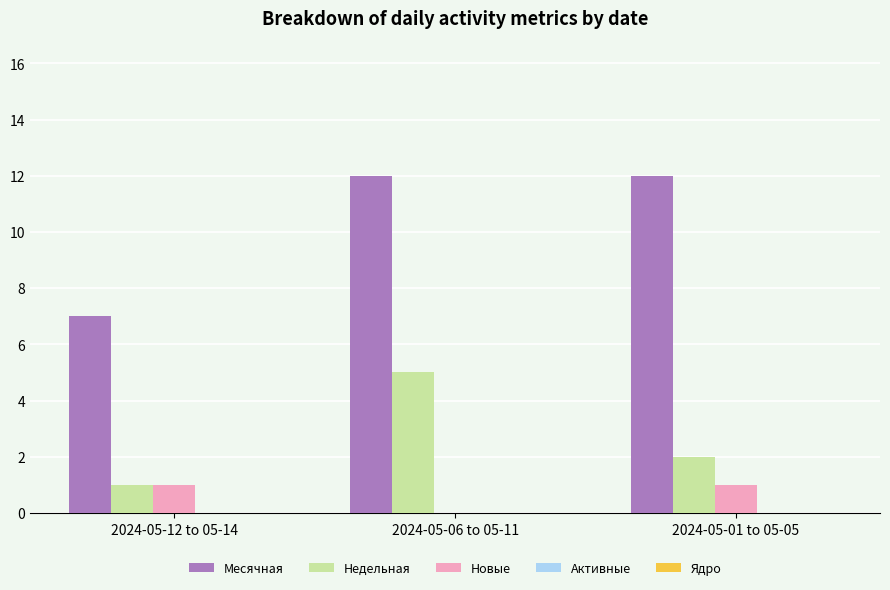

Between 2024-05-06 to 05-11 and 2024-05-01 to 05-05, which series saw the biggest shift?

Недельная